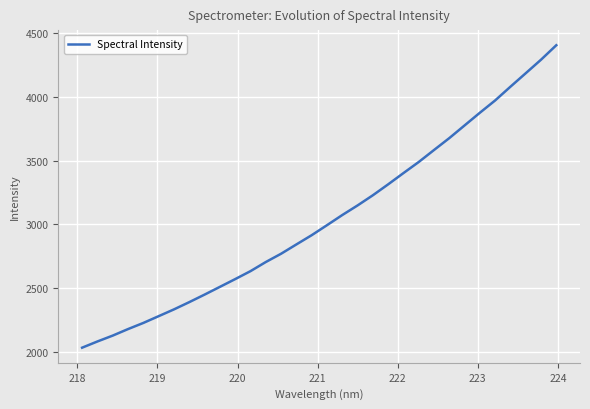

What is the difference between the maximum and minimum values?

2376.5